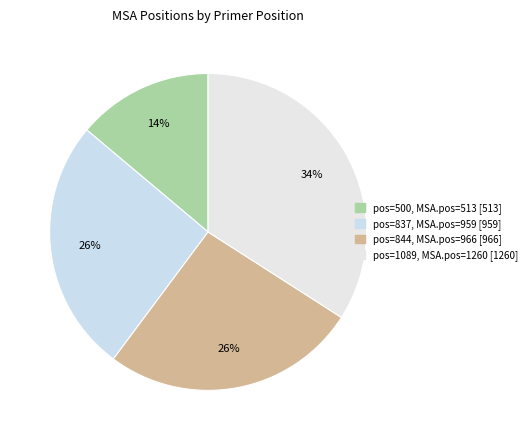

True or false: pos=500 accounts for 27% of the total.

False